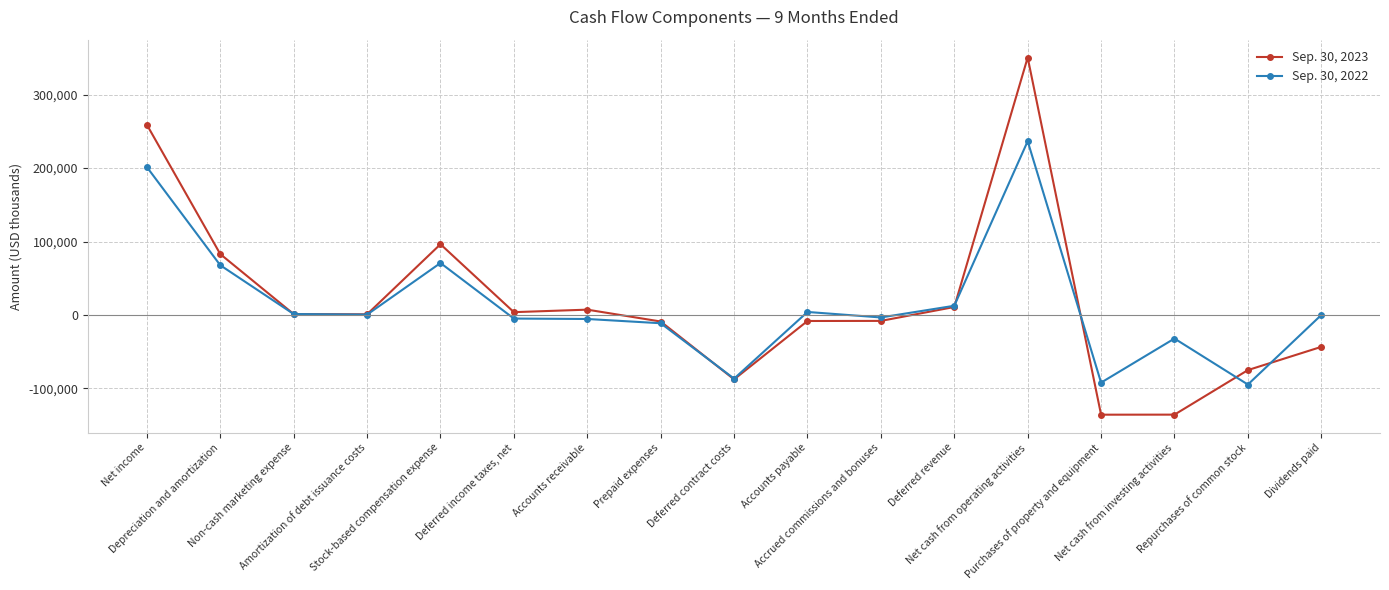

Is the value of Sep. 30, 2023 at Amortization of debt issuance costs greater than the value of Sep. 30, 2022 at Purchases of property and equipment?

Yes